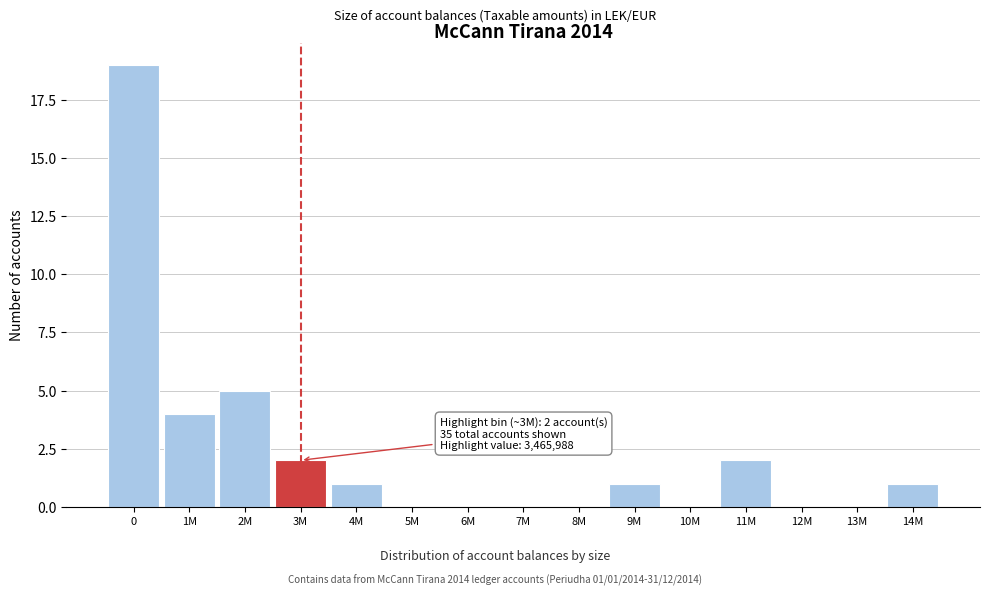

Reading left to right, list all the values displayed in this chart.

0=19	1M=4	2M=5	3M=2	4M=1	5M=0	6M=0	7M=0	8M=0	9M=1	10M=0	11M=2	12M=0	13M=0	14M=1